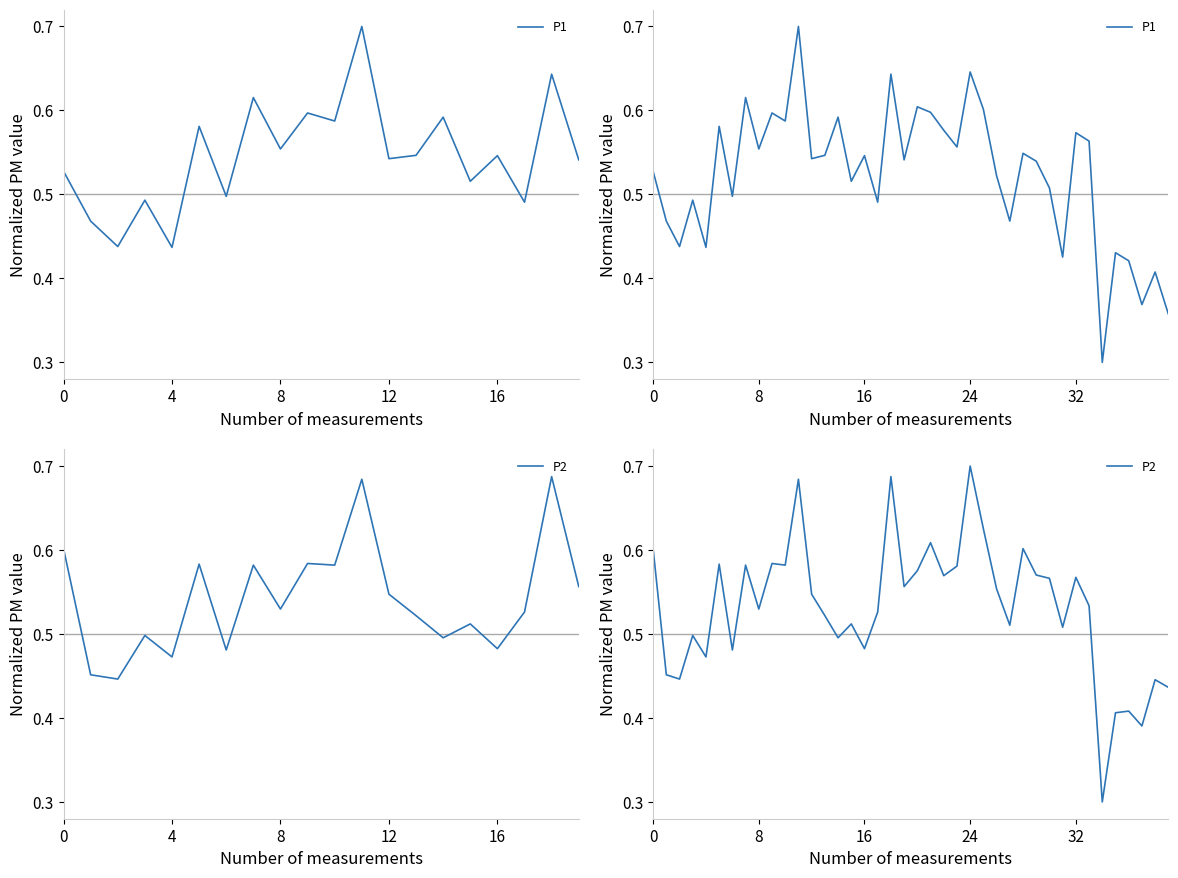

What is the label of the 15th point from the right?

25